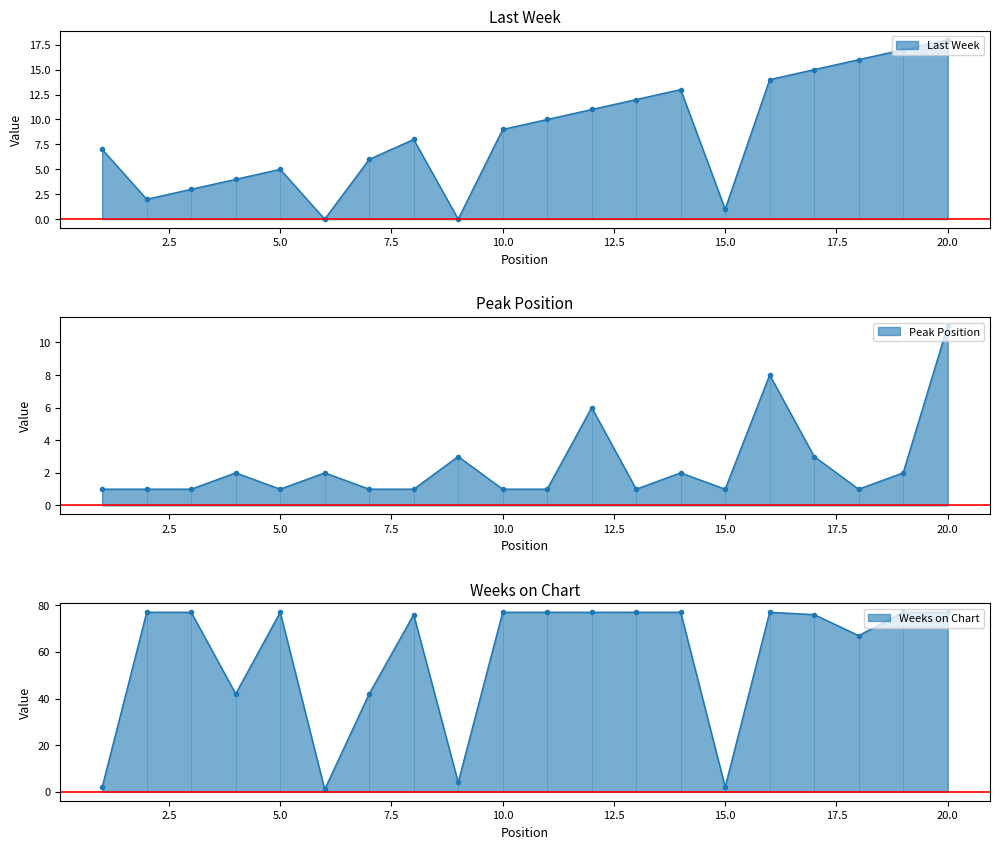

How many interior local peaks does the Peak Position series have?

6